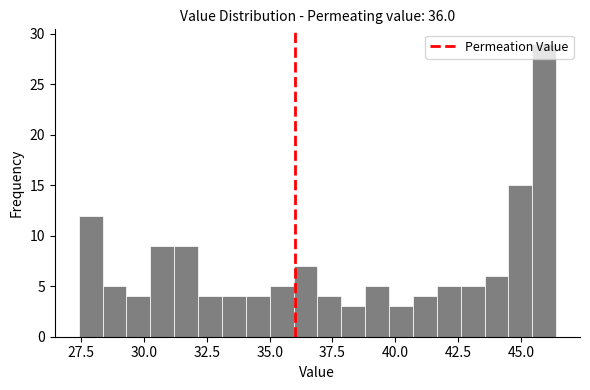

Around what value on the x-axis is the tallest bar? Give the approximate position of its centre, as read against the axis.

46.0